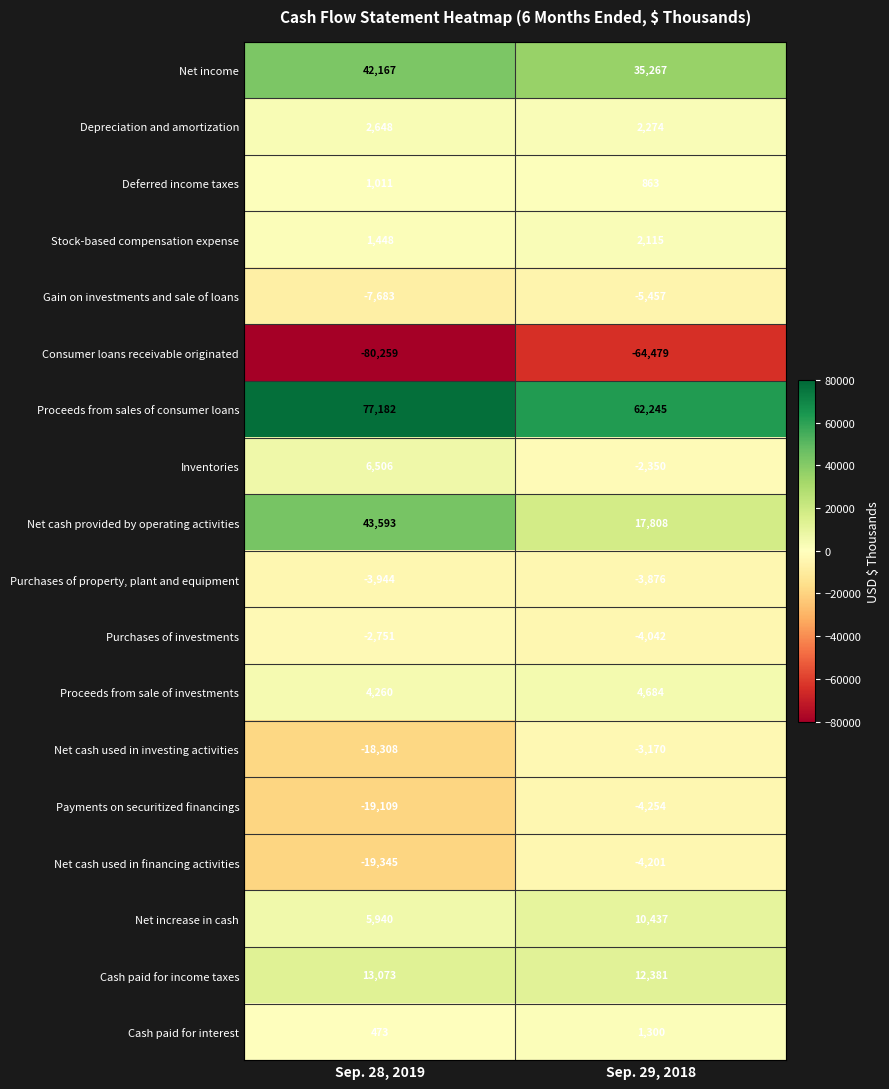

What is the minimum value shown in the chart?

-80259